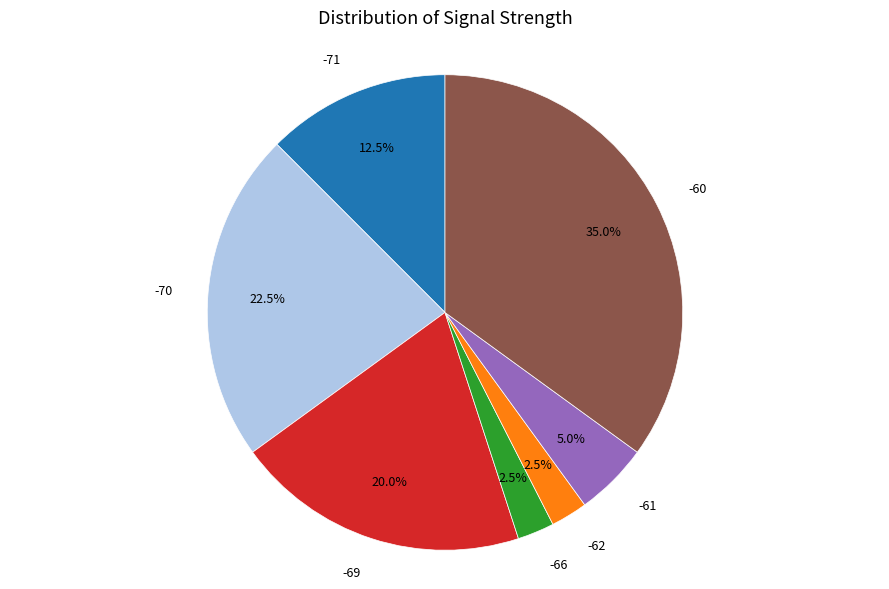

What is the ratio of the value at -71 to the value at -62?

5.0